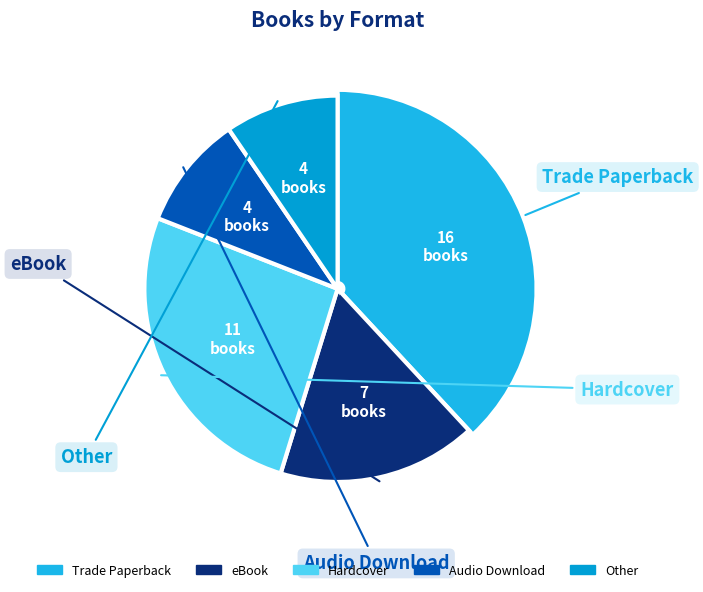

What percentage do Other and Trade Paperback together represent?

47.6%